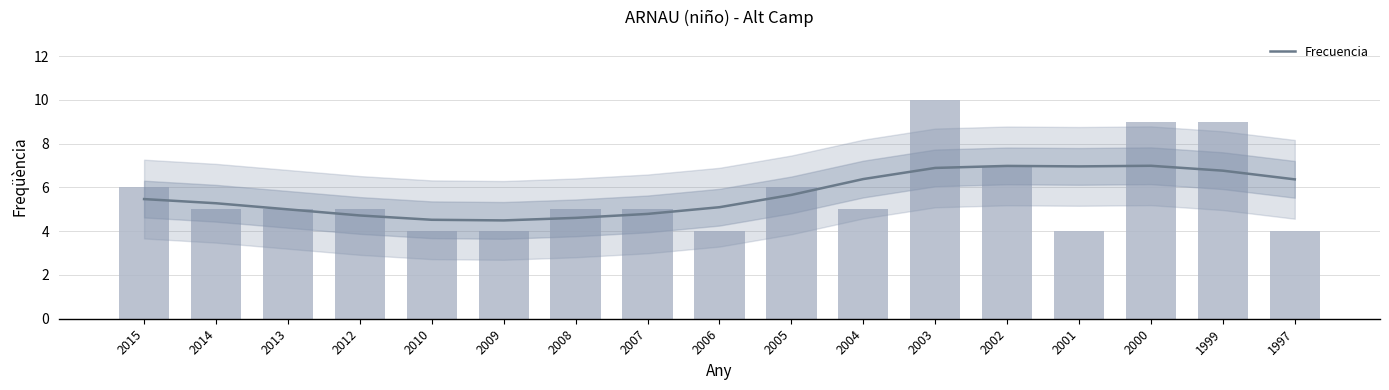

Reading left to right, list all the values displayed in this chart.

2015=6	2014=5	2013=5	2012=5	2010=4	2009=4	2008=5	2007=5	2006=4	2005=6	2004=5	2003=10	2002=7	2001=4	2000=9	1999=9	1997=4